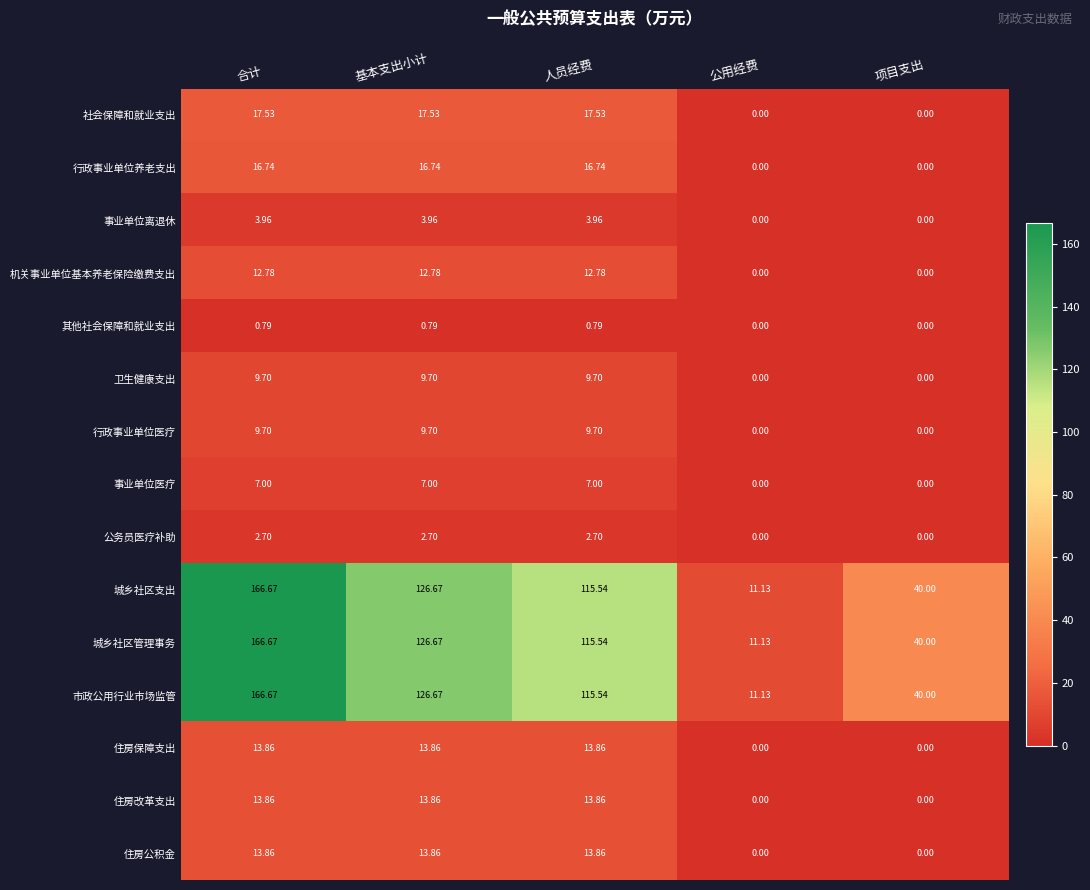

Where does the 住房公积金 series first go above 13?

合计